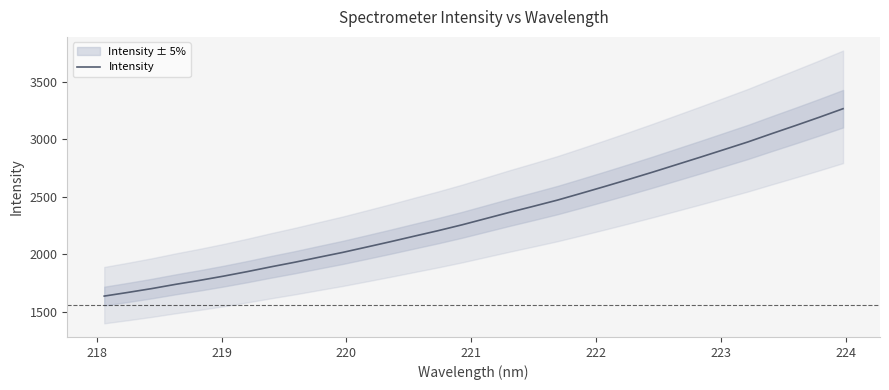

Count the number of values greater than 2308.

16